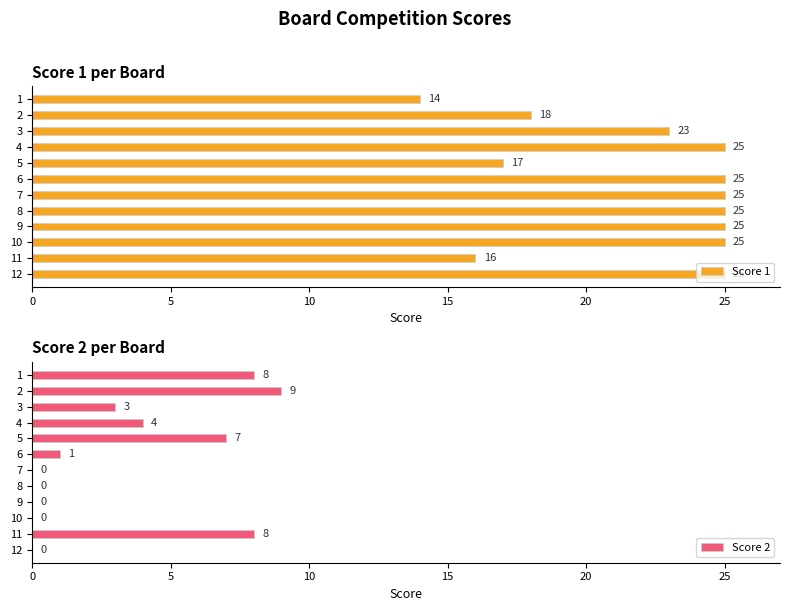

What is the difference between the Score 1 values at 9 and 10?

0